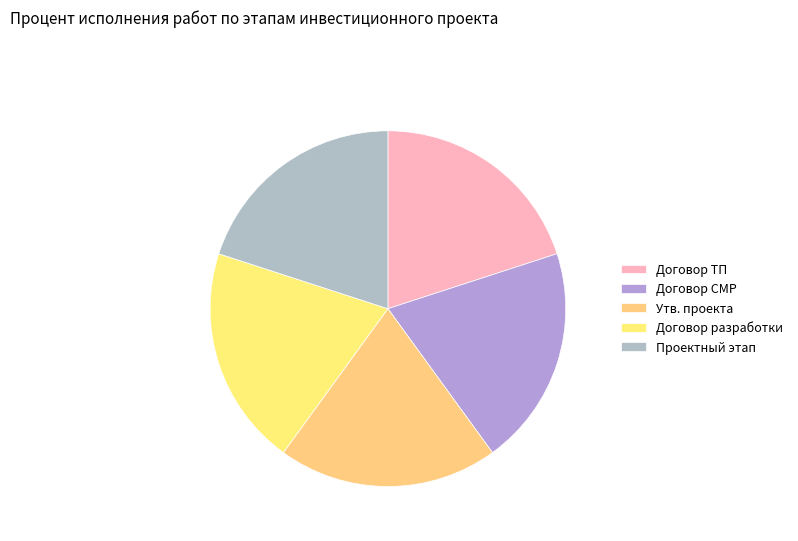

How many segments does this pie chart have?

5